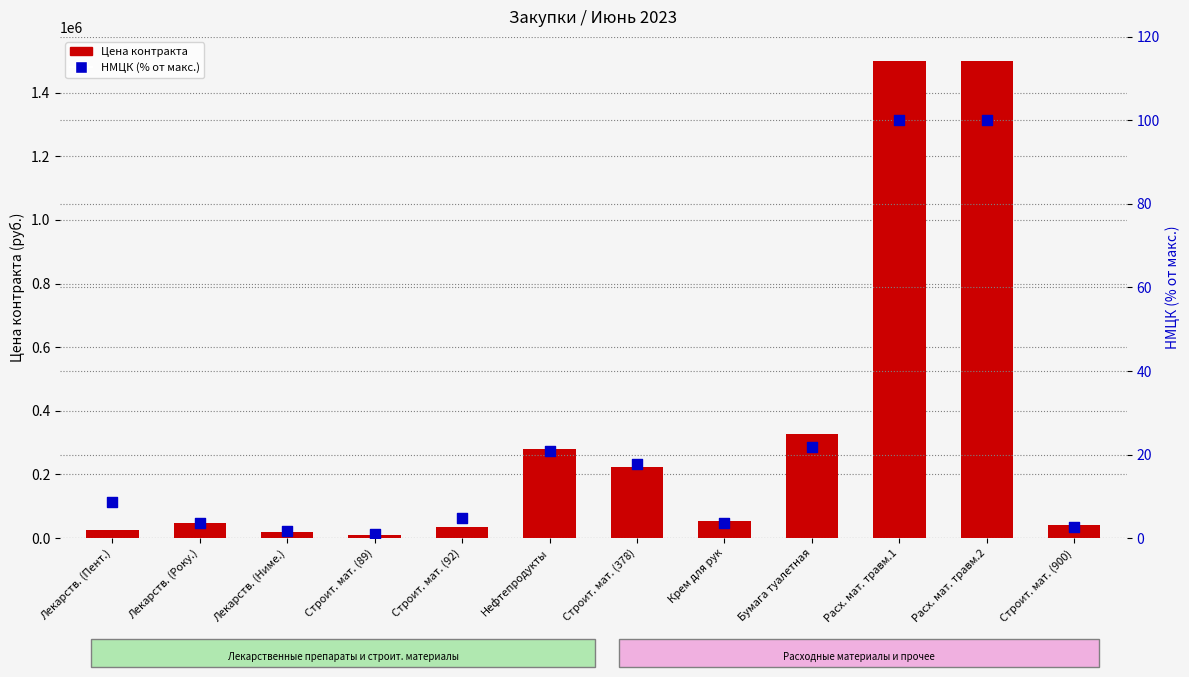

Which series has the widest spread of Y values?

Цена контракта